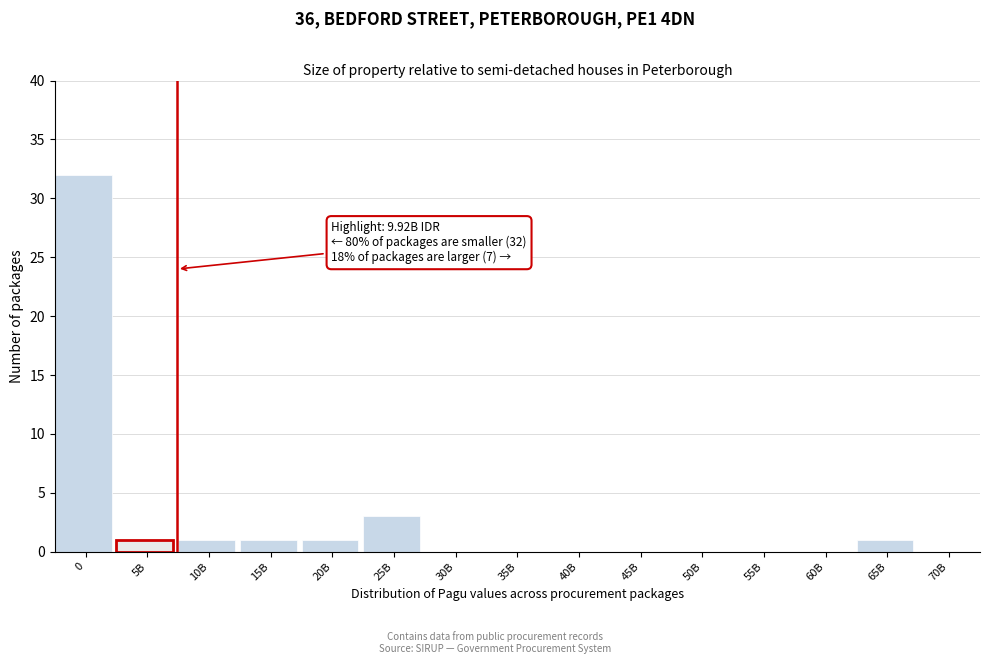

Reading right to left, what are all the values shown in this chart?

70B=0	65B=1	60B=0	55B=0	50B=0	45B=0	40B=0	35B=0	30B=0	25B=3	20B=1	15B=1	10B=1	5B=1	0=32